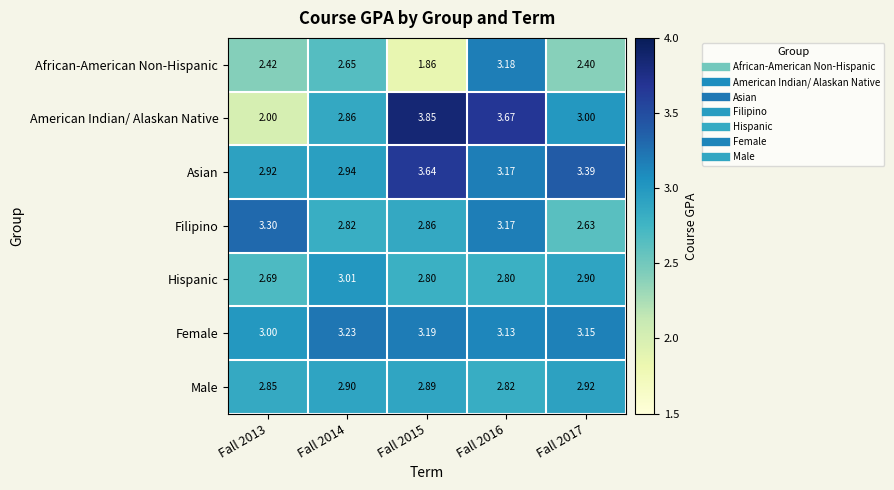

List the series in order of their peak value, lowest first.

Male, Hispanic, African-American Non-Hispanic, Female, Filipino, Asian, American Indian/ Alaskan Native